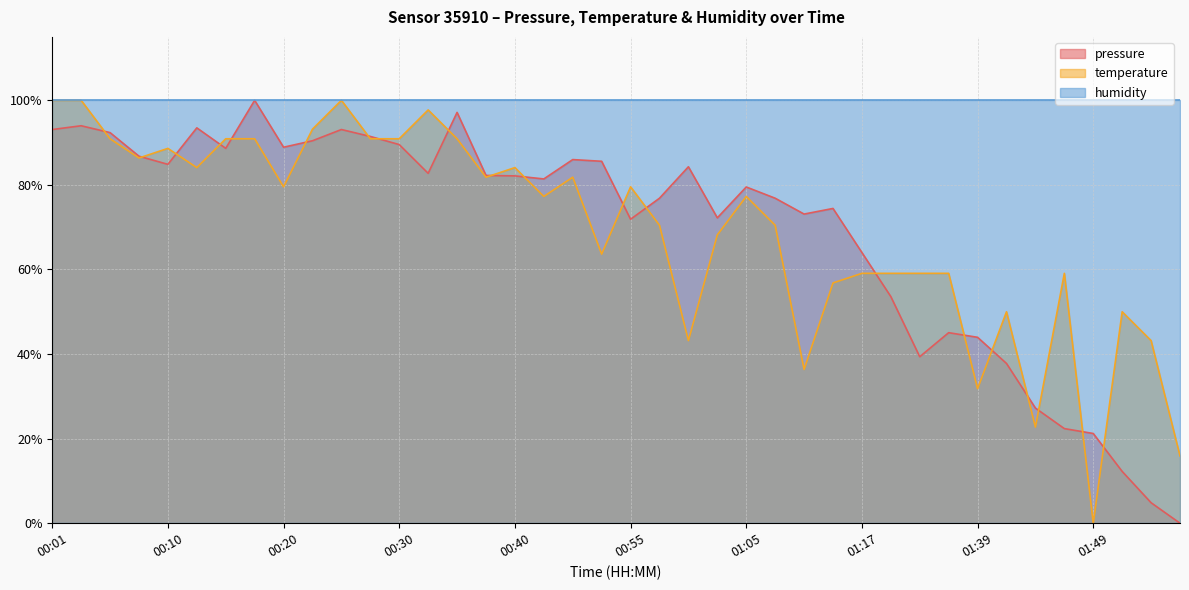

How many interior local peaks does the pressure series have?

10